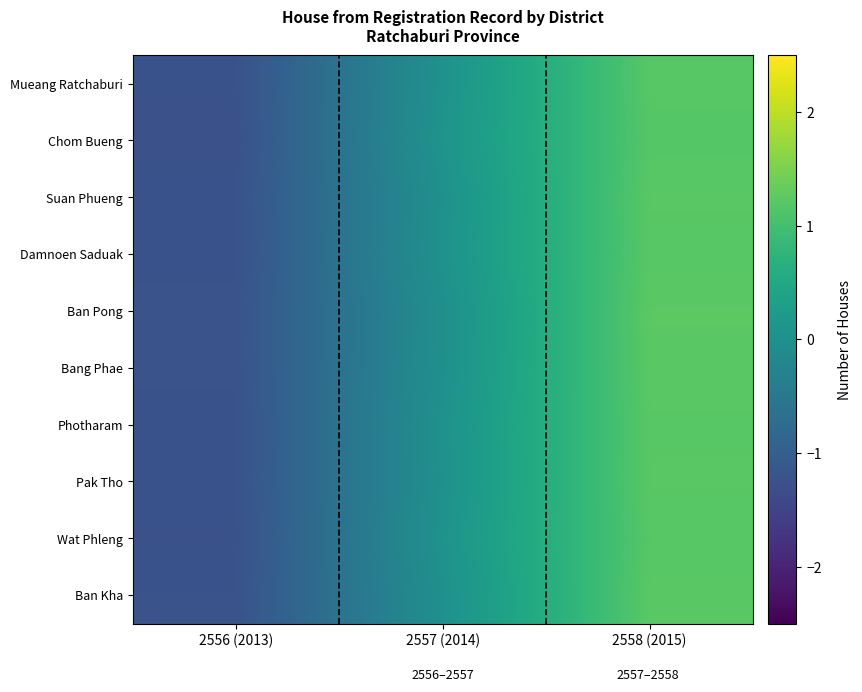

Reading left to right, list all the values displayed in this chart.

Mueang Ratchaburi: 2556 (2013)=-1.2	2557 (2014)=0.0	2558 (2015)=1.2
Chom Bueng: 2556 (2013)=-1.3	2557 (2014)=0.1	2558 (2015)=1.2
Suan Phueng: 2556 (2013)=-1.2	2557 (2014)=0.0	2558 (2015)=1.2
Damnoen Saduak: 2556 (2013)=-1.2	2557 (2014)=0.0	2558 (2015)=1.2
Ban Pong: 2556 (2013)=-1.2	2557 (2014)=-0.0	2558 (2015)=1.2
Bang Phae: 2556 (2013)=-1.2	2557 (2014)=0.0	2558 (2015)=1.2
Photharam: 2556 (2013)=-1.2	2557 (2014)=0.0	2558 (2015)=1.2
Pak Tho: 2556 (2013)=-1.2	2557 (2014)=0.0	2558 (2015)=1.2
Wat Phleng: 2556 (2013)=-1.3	2557 (2014)=0.1	2558 (2015)=1.2
Ban Kha: 2556 (2013)=-1.2	2557 (2014)=0.0	2558 (2015)=1.2